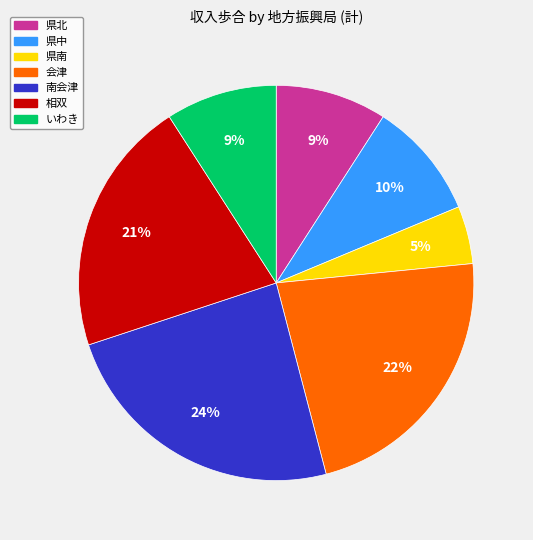

Which slice is the largest?

南会津